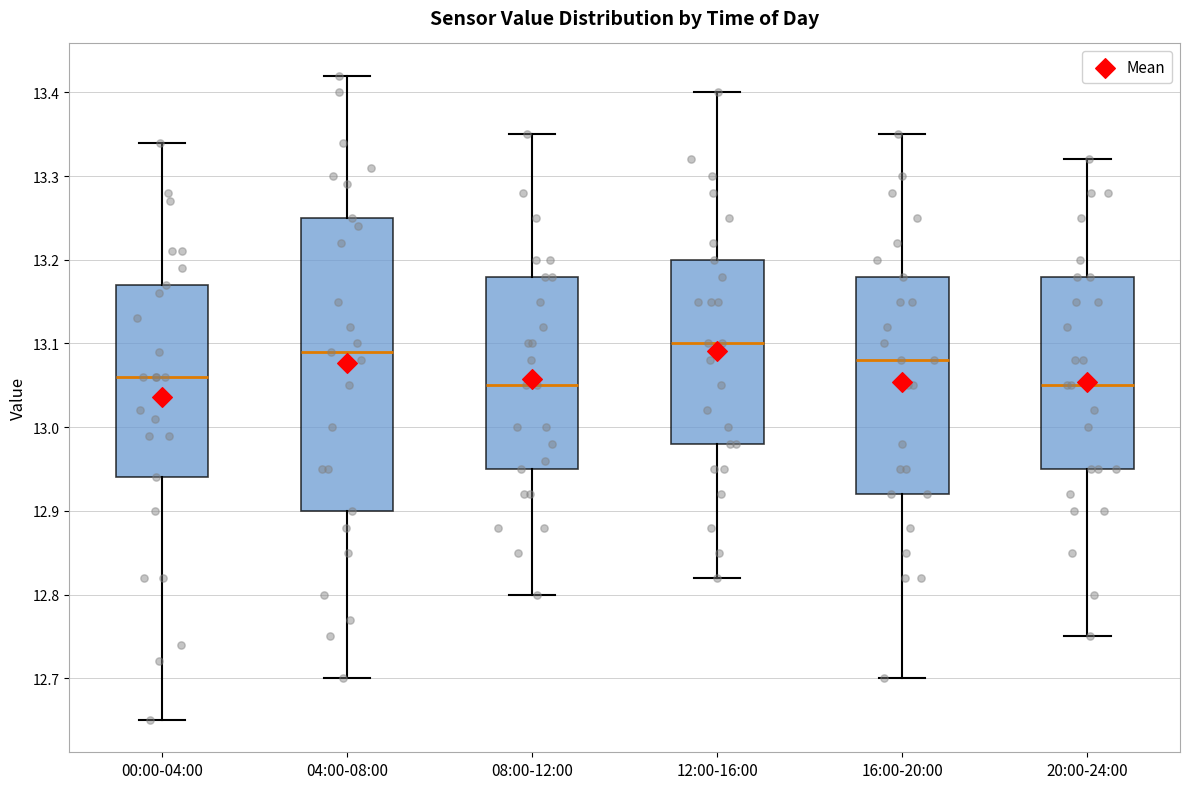

Reading left to right, read every box against the y-axis: the position of its median line, the range the box covers, and the ends of its whiskers. The values are not printed on the chart, so give them approximately, as read against the axis.

00:00-04:00: median 13.06, box 12.94 to 13.17, whiskers 12.65 to 13.34
04:00-08:00: median 13.09, box 12.90 to 13.25, whiskers 12.70 to 13.42
08:00-12:00: median 13.05, box 12.95 to 13.18, whiskers 12.80 to 13.35
12:00-16:00: median 13.10, box 12.98 to 13.20, whiskers 12.82 to 13.40
16:00-20:00: median 13.08, box 12.92 to 13.18, whiskers 12.70 to 13.35
20:00-24:00: median 13.05, box 12.95 to 13.18, whiskers 12.75 to 13.32